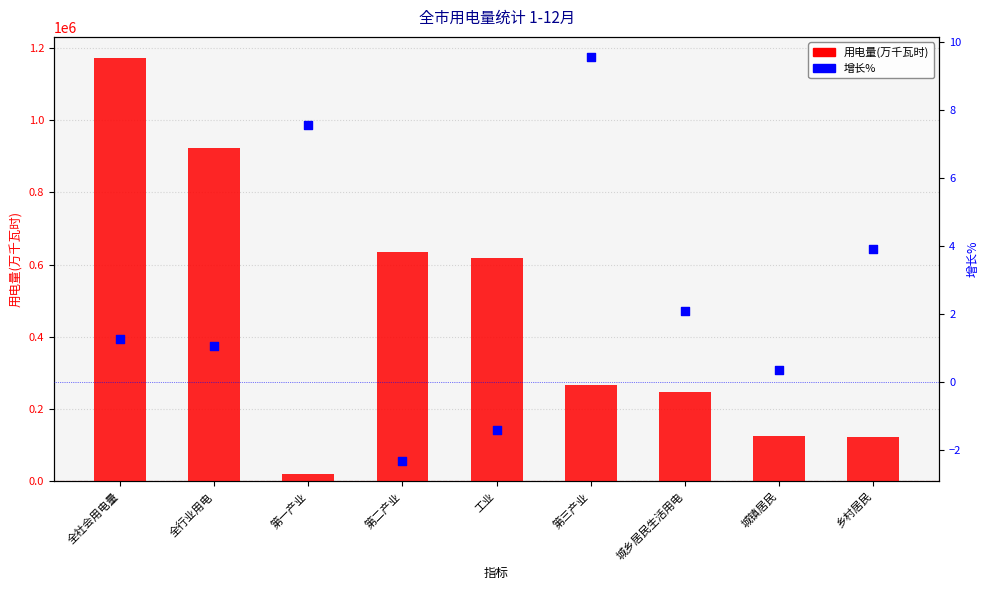

Which series contains the lowest Y value?

增长%